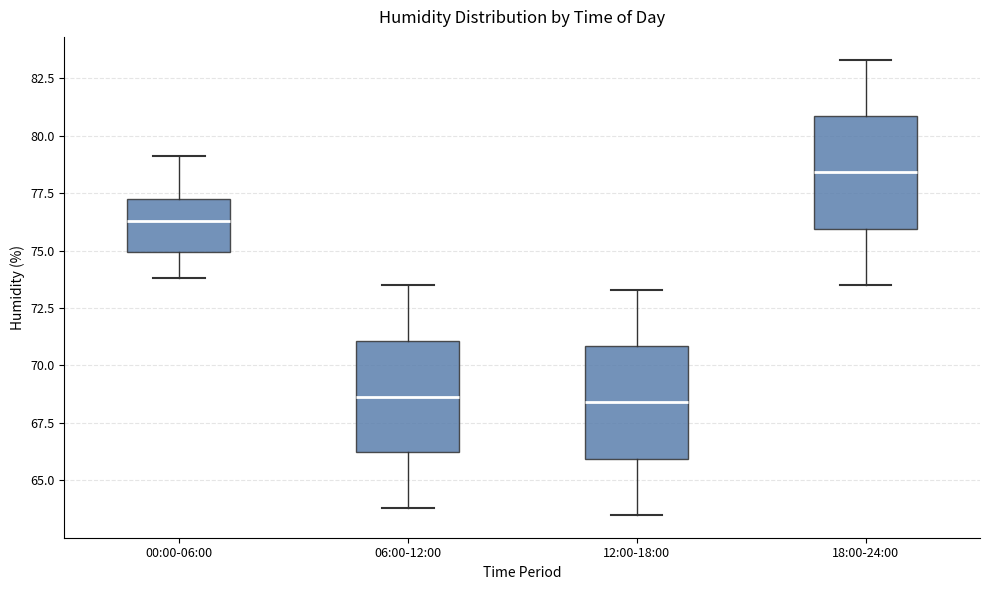

Reading left to right, transcribe this box plot: for each box, give where its median line is, the range the box spans, and where its two whiskers end, as read against the y-axis. The values are not printed on the chart, so give them approximately, as read against the axis.

00:00-06:00: median 76.5, box 75.0 to 77.0, whiskers 74.0 to 79.0
06:00-12:00: median 68.5, box 66.0 to 71.0, whiskers 64.0 to 73.5
12:00-18:00: median 68.5, box 66.0 to 71.0, whiskers 63.5 to 73.5
18:00-24:00: median 78.5, box 76.0 to 81.0, whiskers 73.5 to 83.5